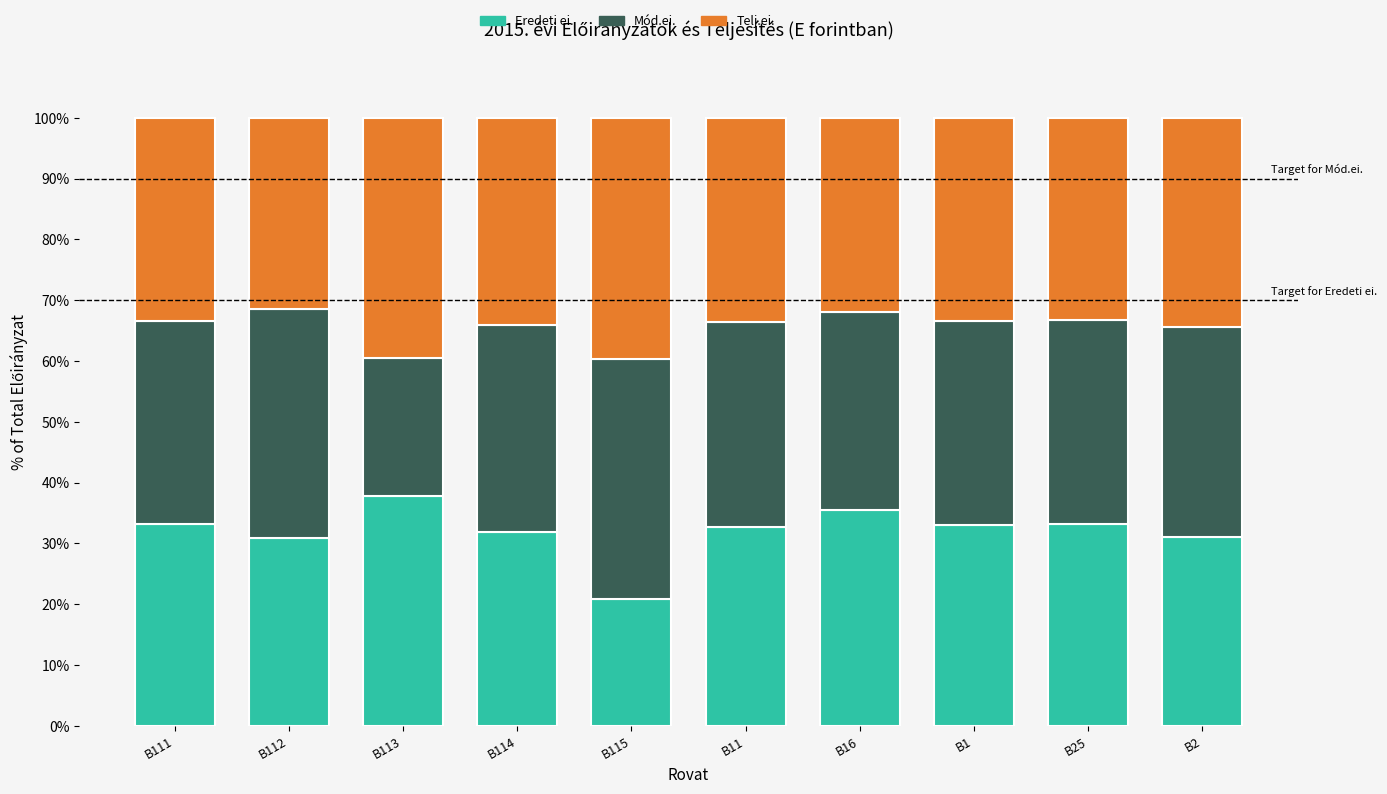

The value of Eredeti ei. at B25 is 33.3. True or false?

True